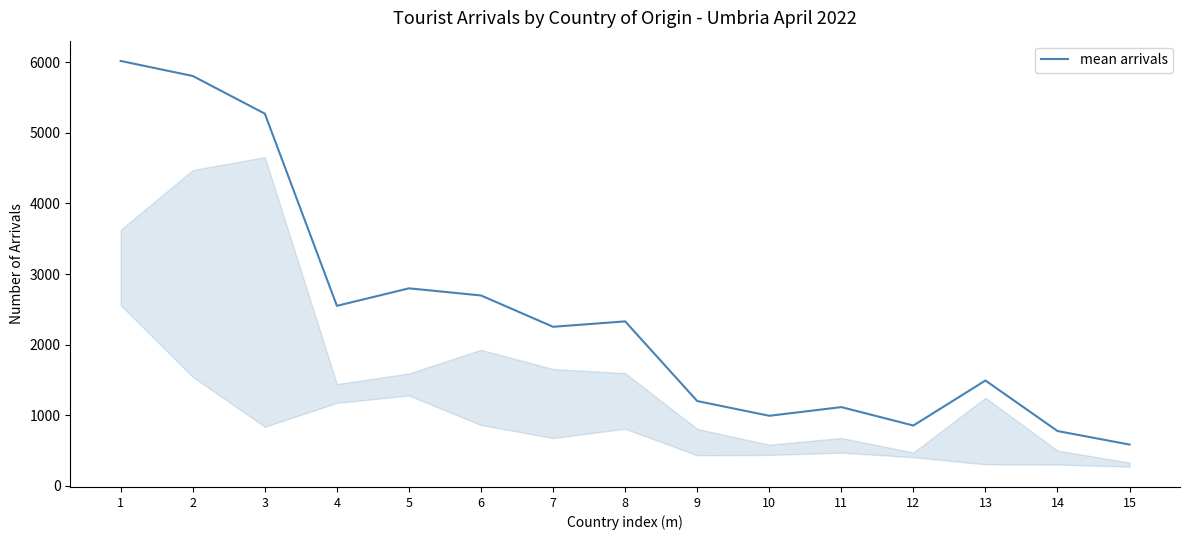

At which category does the data reach its first local peak?

5